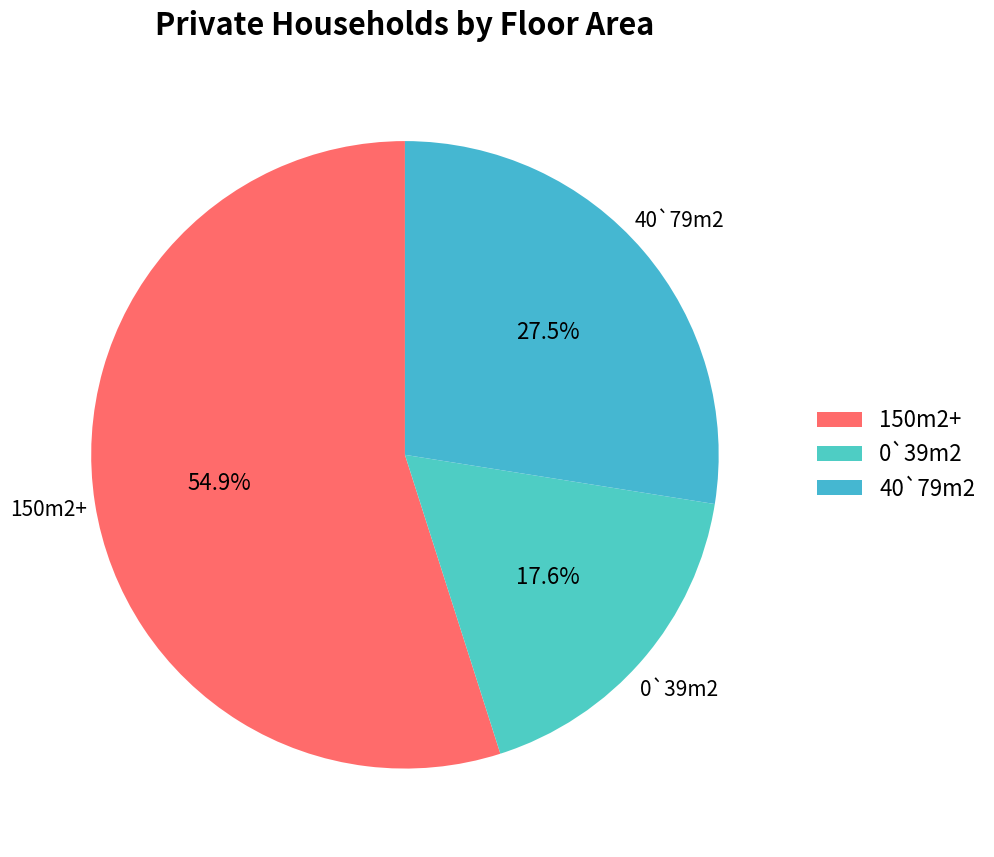

How many segments does this pie chart have?

3